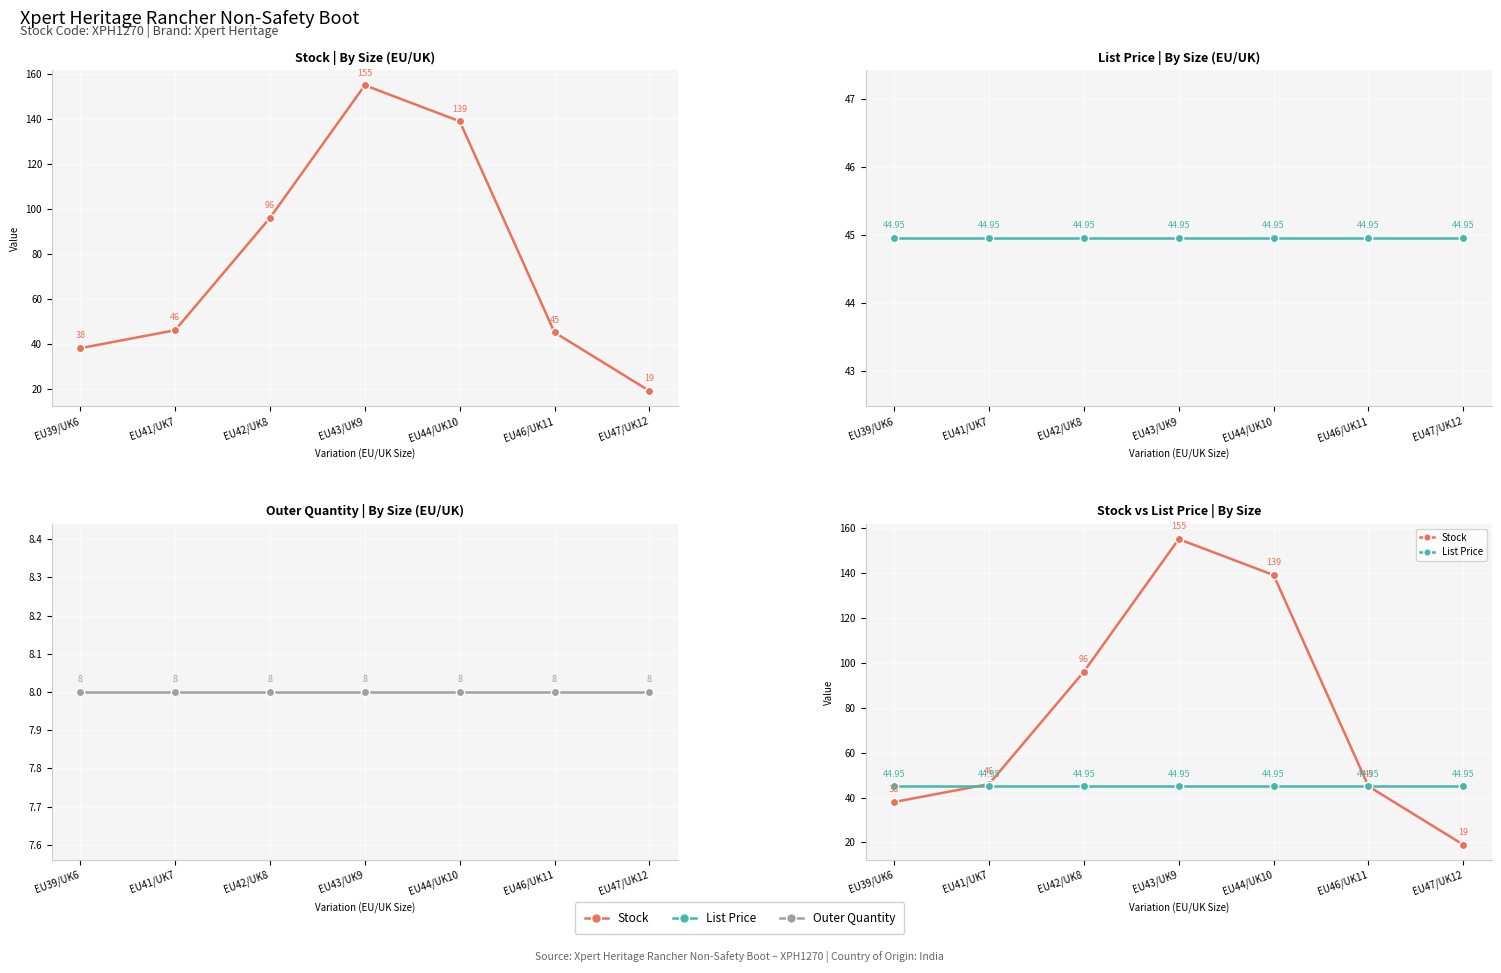

True or false: List Price and Outer Quantity intersect in this chart.

False